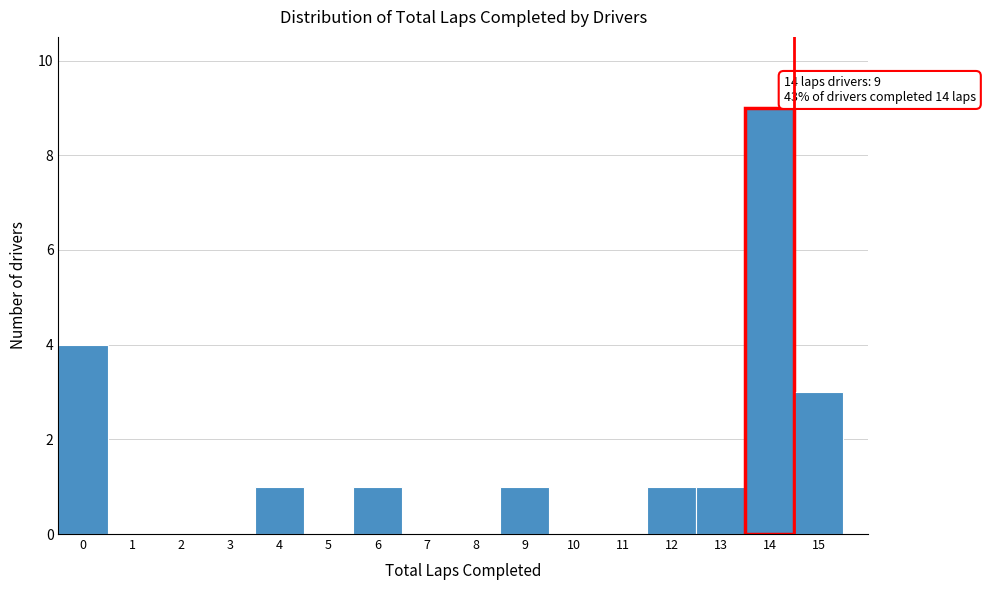

Which range on the x-axis has the tallest bar?

13.5 to 14.5